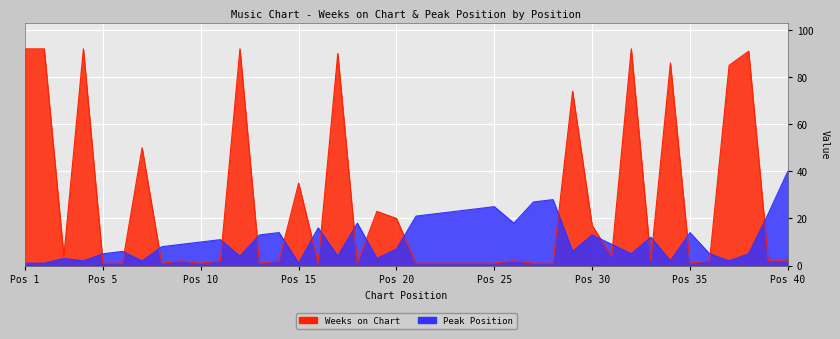

Which category has the highest value across all series?

Pos 1